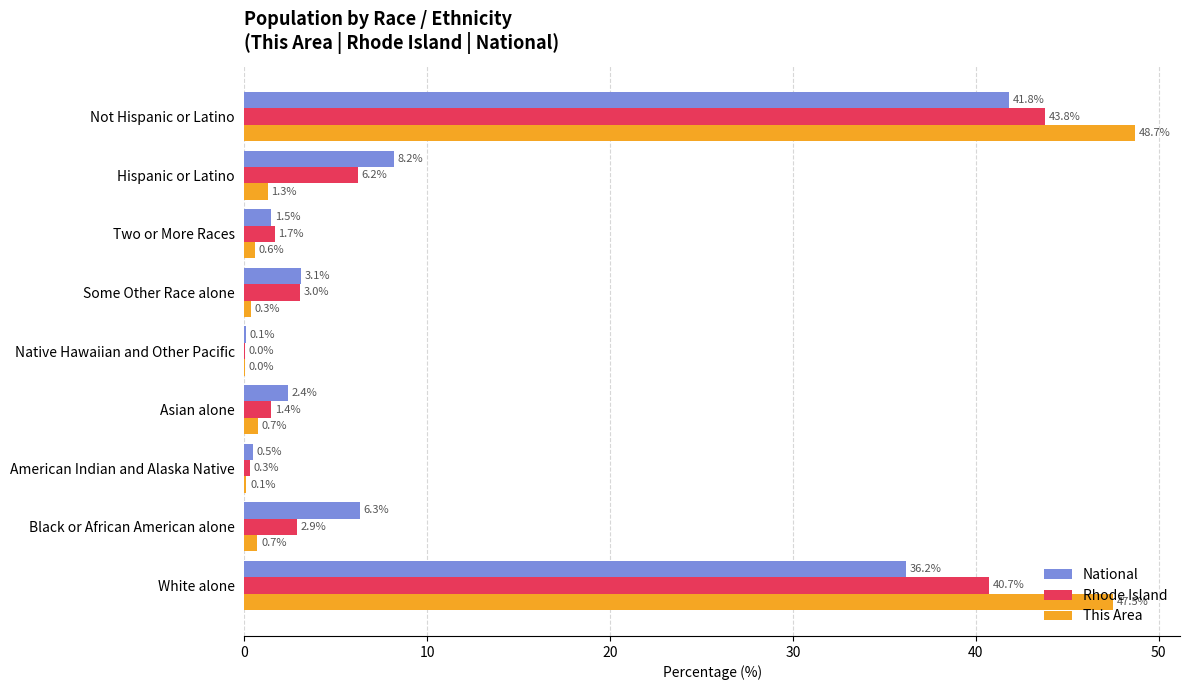

True or false: Rhode Island has a value of 0.0 at Native Hawaiian and Other Pacific.

True